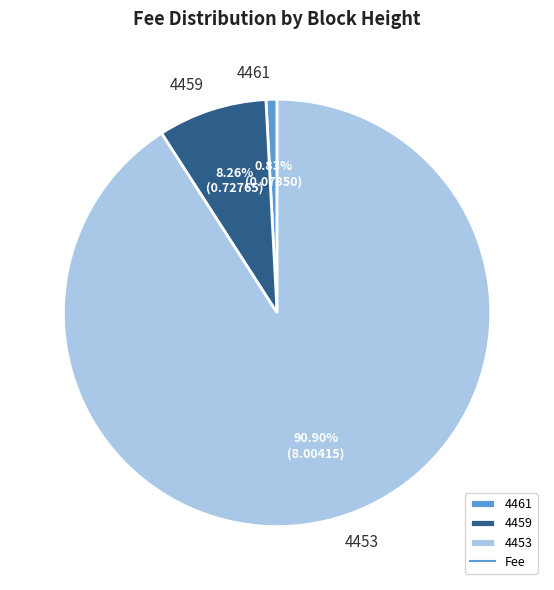

What is the ratio of the value at 4459 to the value at 4453?

0.1